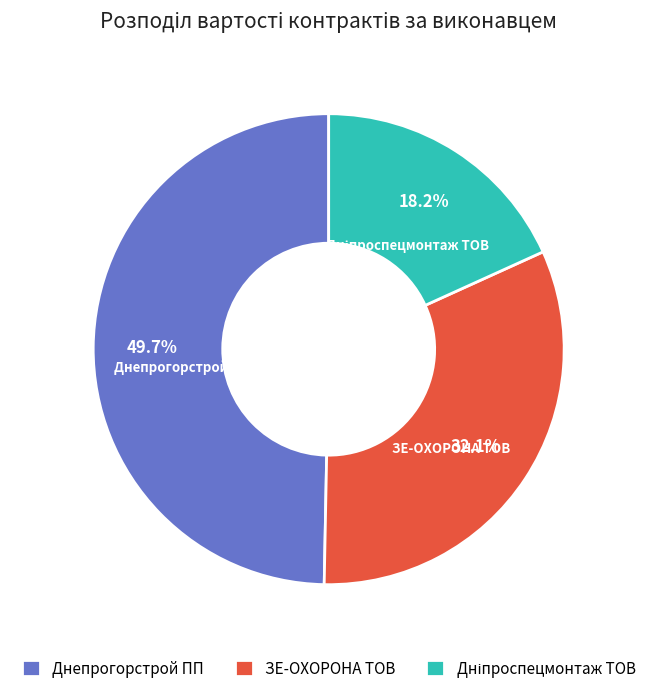

Which slice is the largest?

Днепрогорстрой ПП